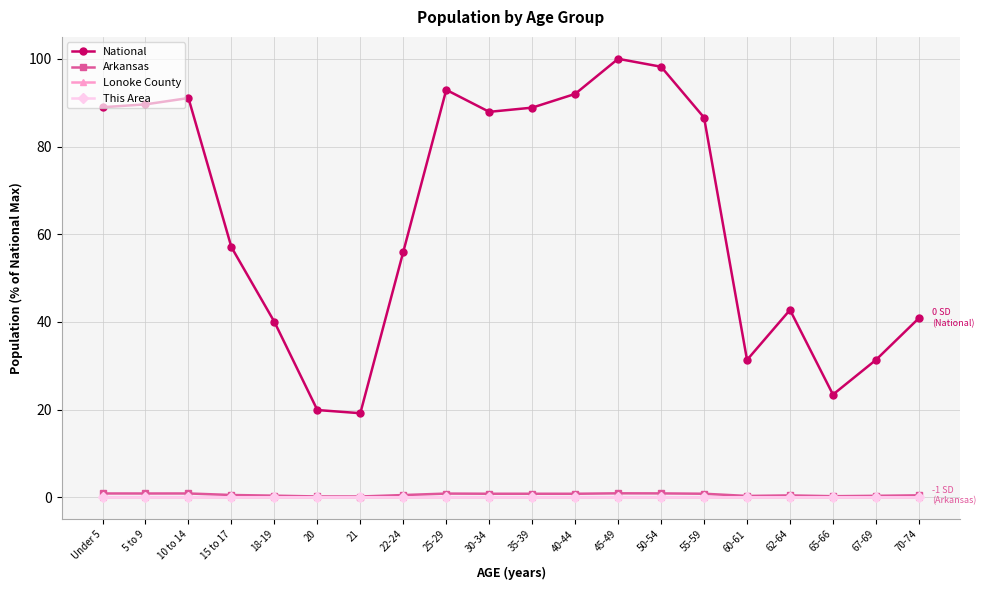

True or false: National and Lonoke County cross at least once.

False